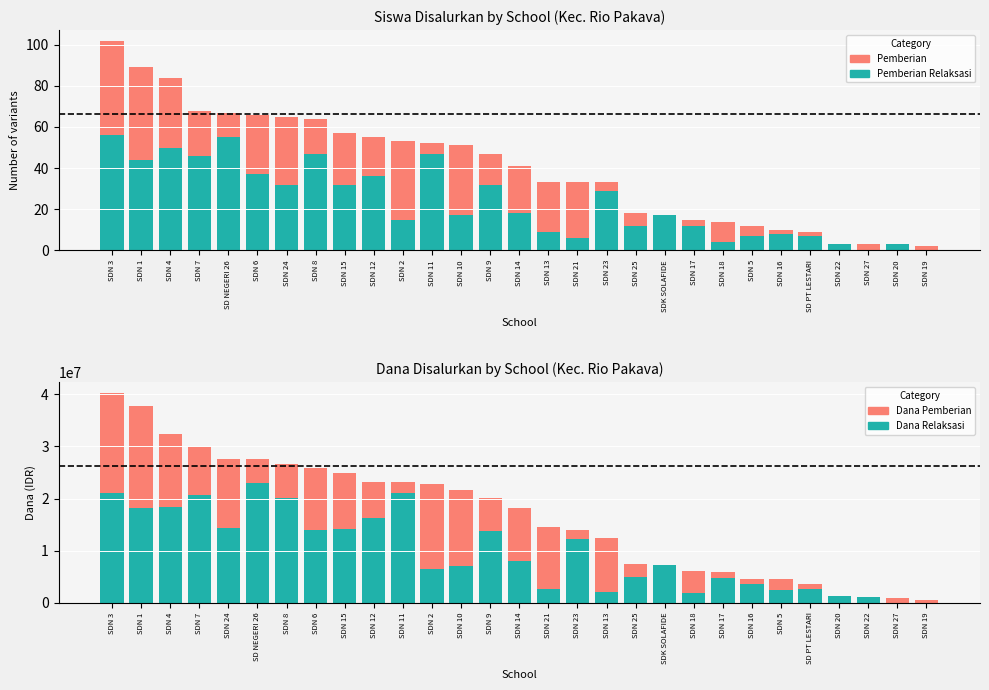

At how many categories does at least one series exceed 10658625?

16